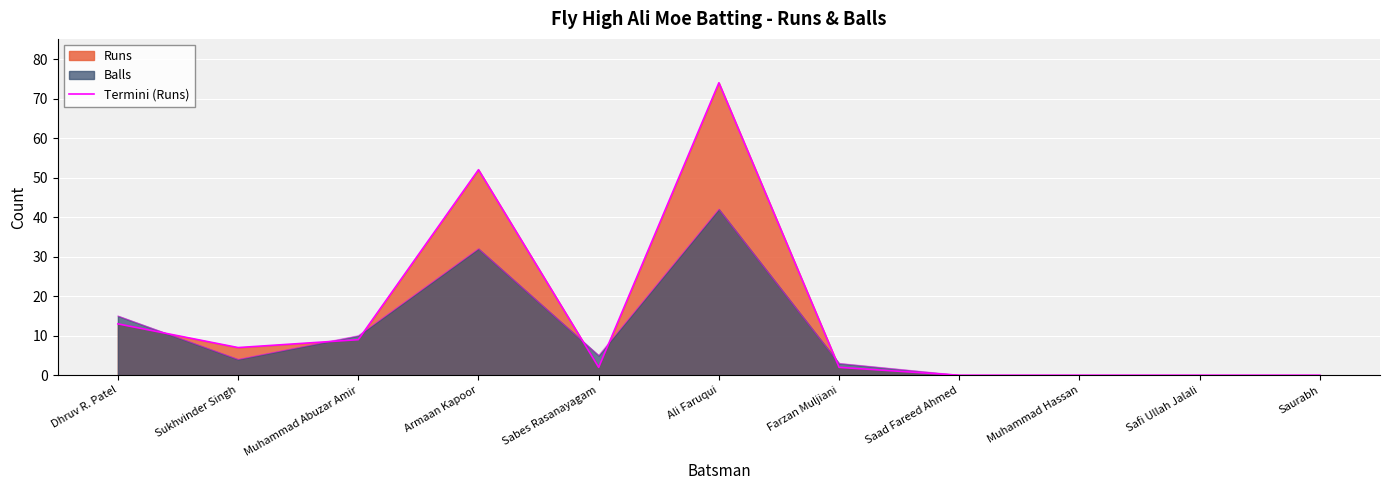

Which label corresponds to the smallest value in the chart?

Saad Fareed Ahmed